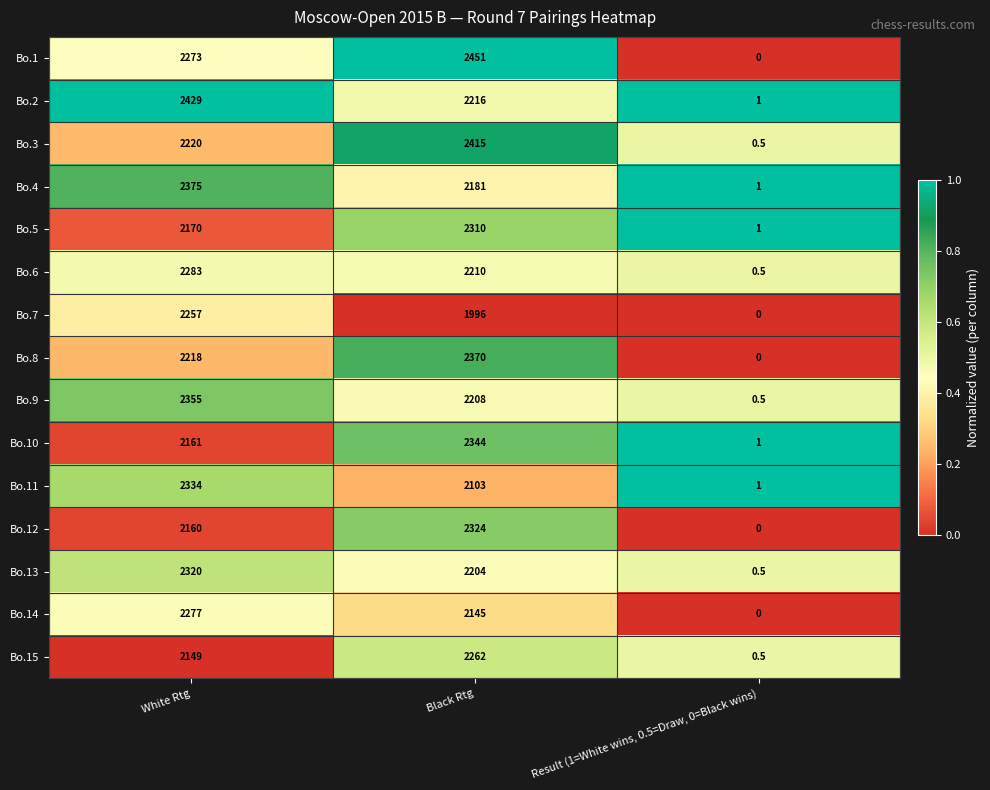

Which label corresponds to the smallest value in the chart?

Result (1=White wins, 0.5=Draw, 0=Black wins)